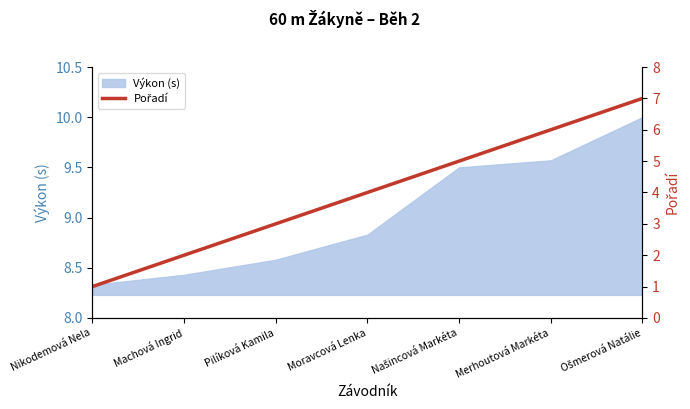

What position from the right is Moravcová Lenka?

4